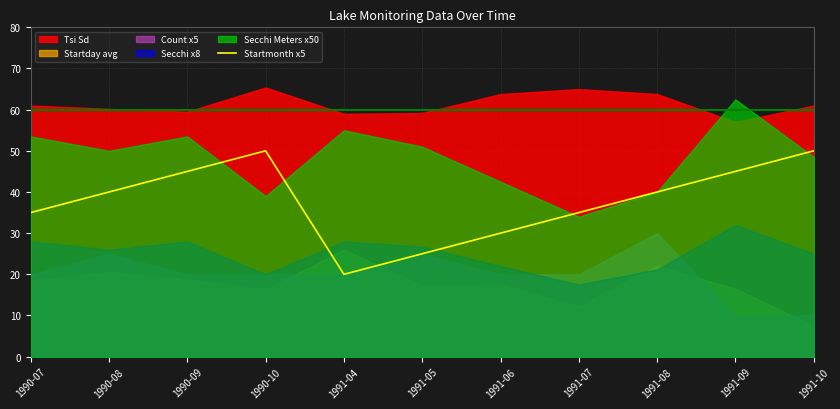

The value at 1990-10 is 75. True or false?

False